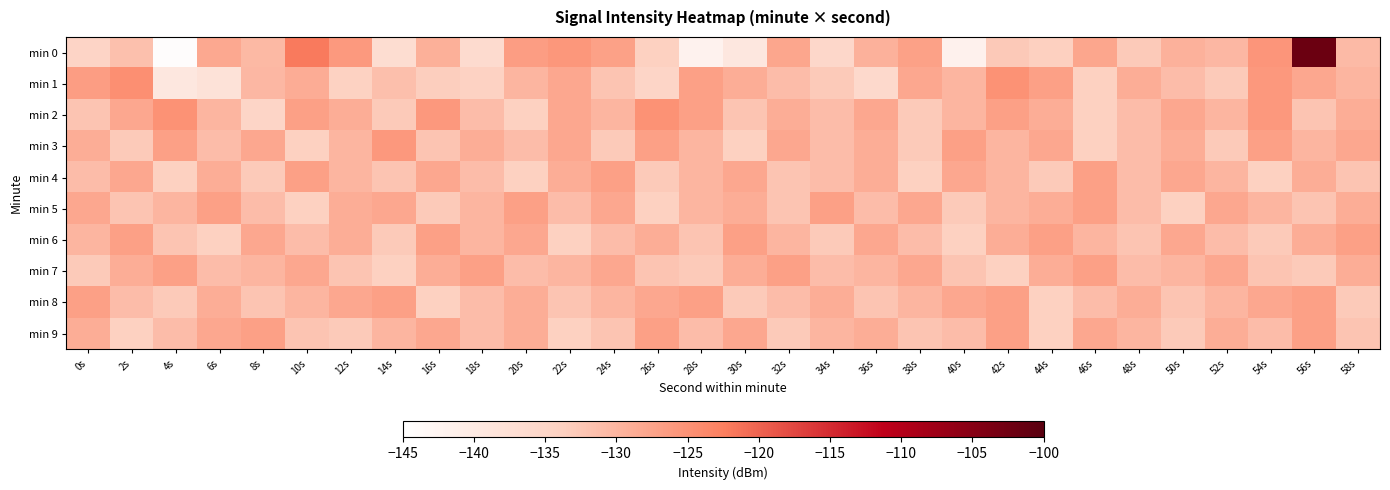

Which series has the widest spread of values?

min 0